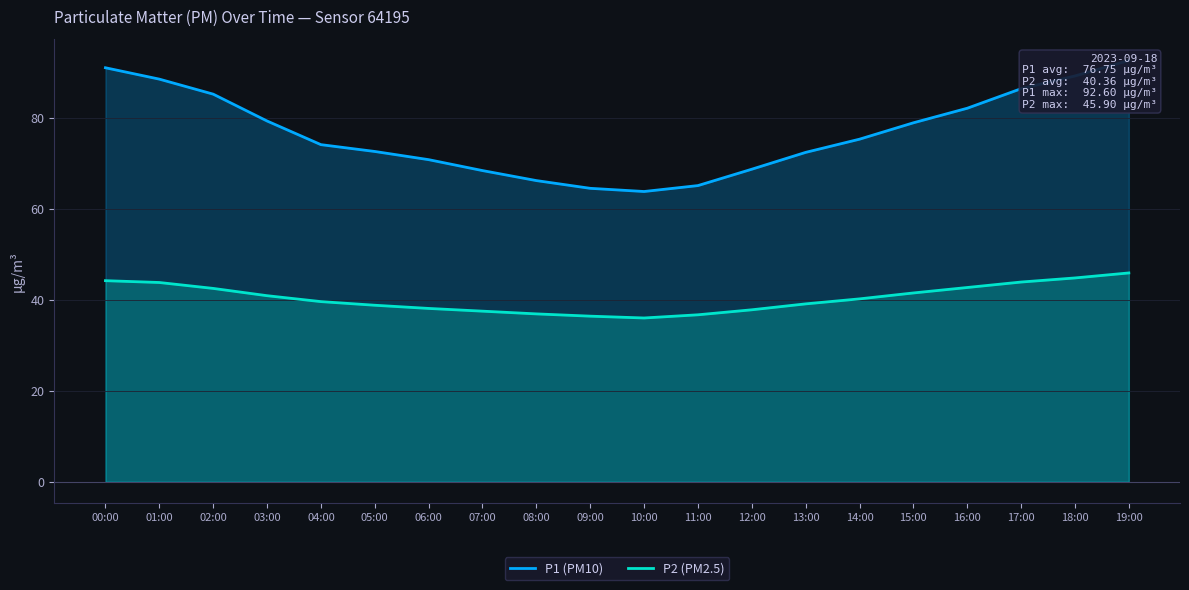

Rank the series at 08:00 from highest to lowest value.

P1 (PM10), P2 (PM2.5)